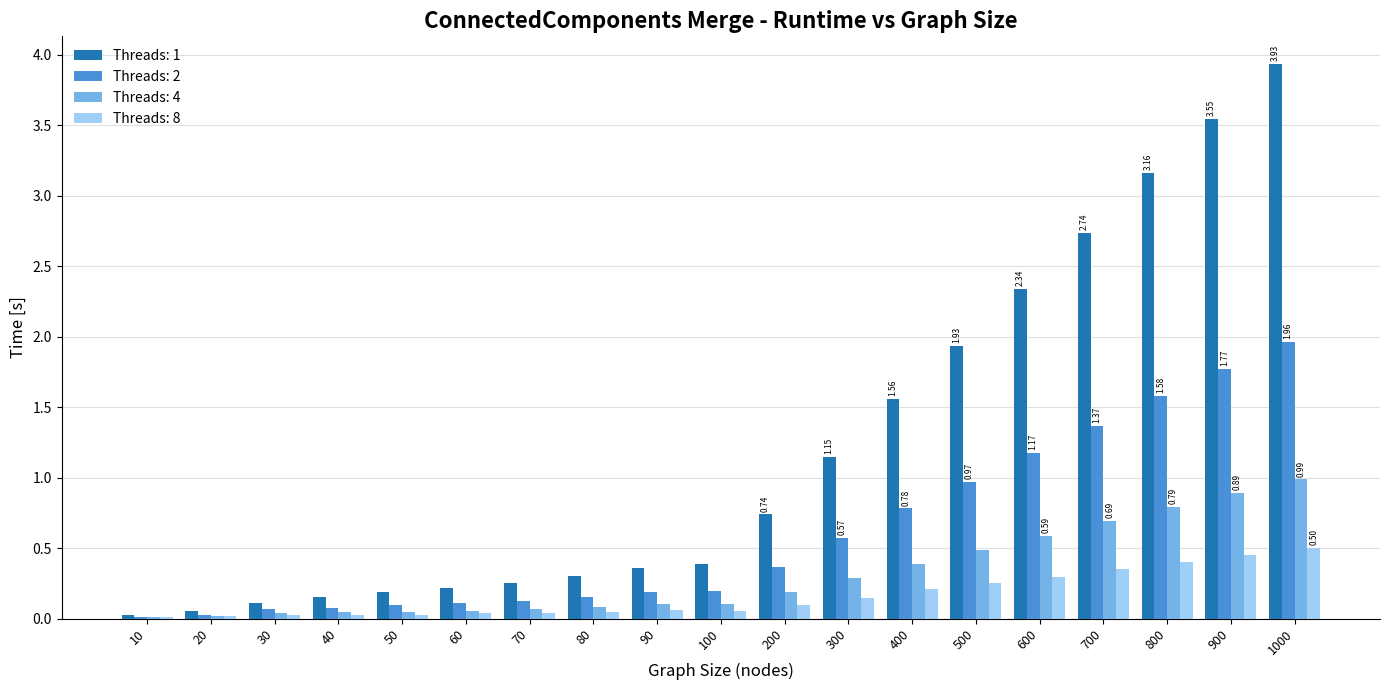

At which category is the sum across all series the highest?

1000